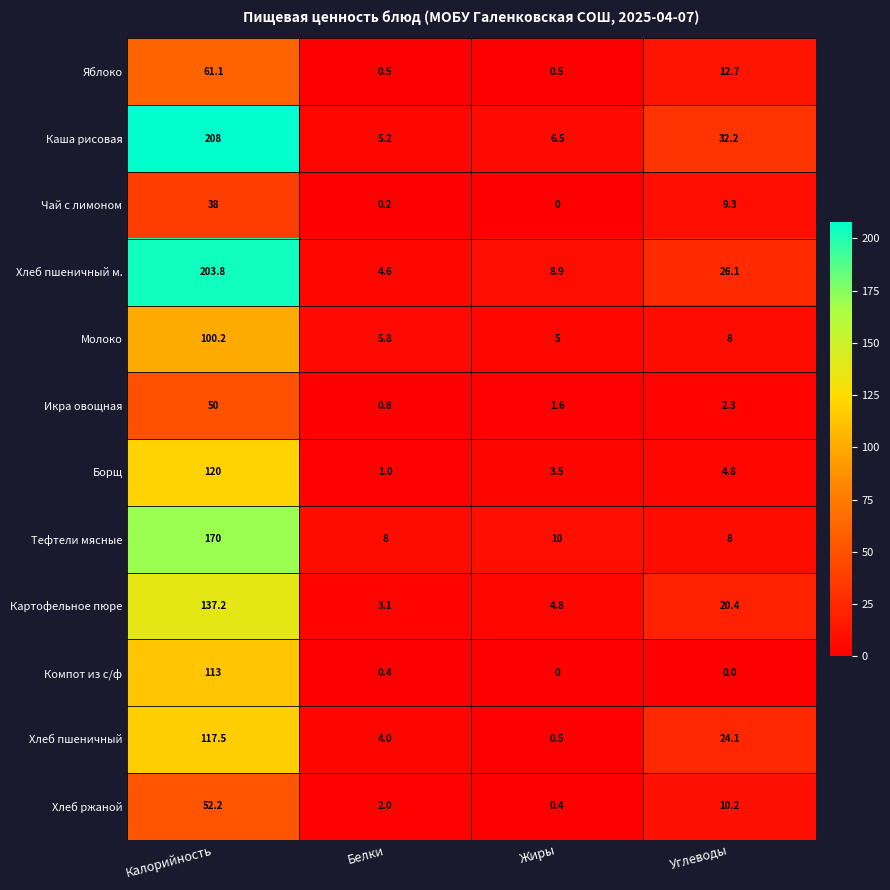

List the series in order of their peak value, lowest first.

Чай с лимоном, Икра овощная, Хлеб ржаной, Яблоко, Молоко, Компот из с/ф, Хлеб пшеничный, Борщ, Картофельное пюре, Тефтели мясные, Хлеб пшеничный м., Каша рисовая